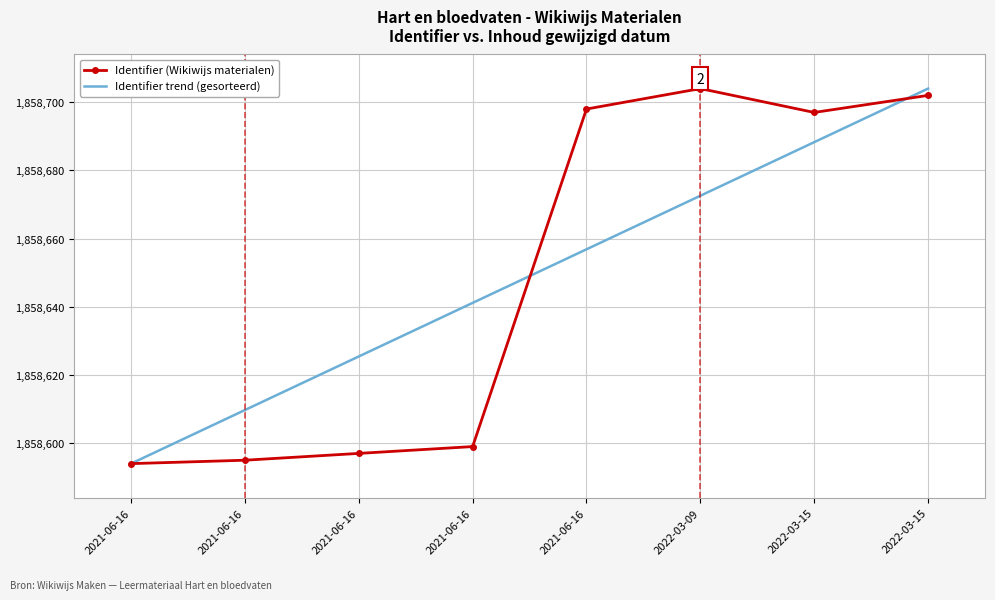

What are all the series names shown in the legend?

Identifier (Wikiwijs materialen), Identifier trend (gesorteerd)